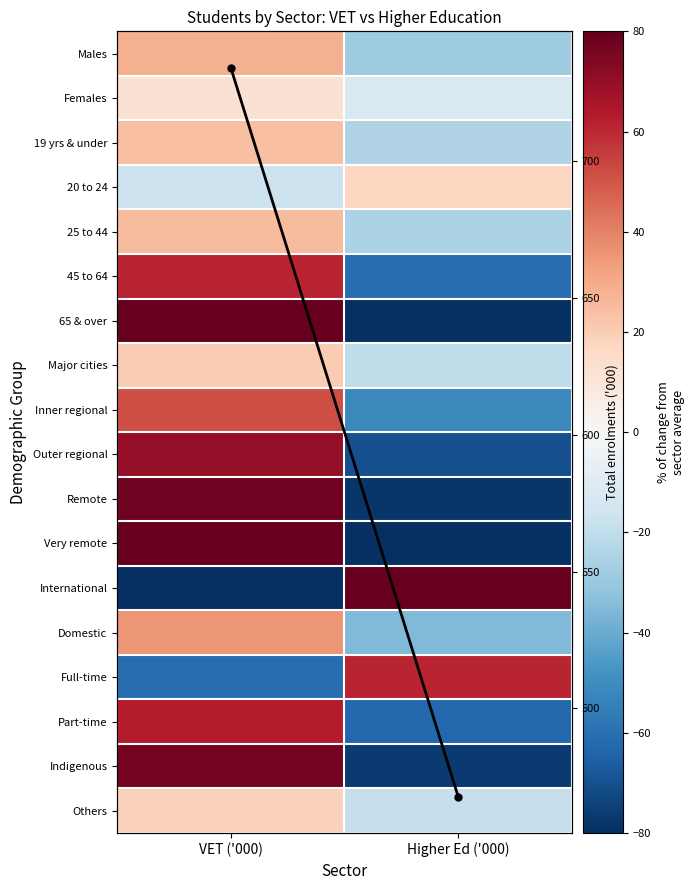

What is the maximum value for Part-time?

62.8